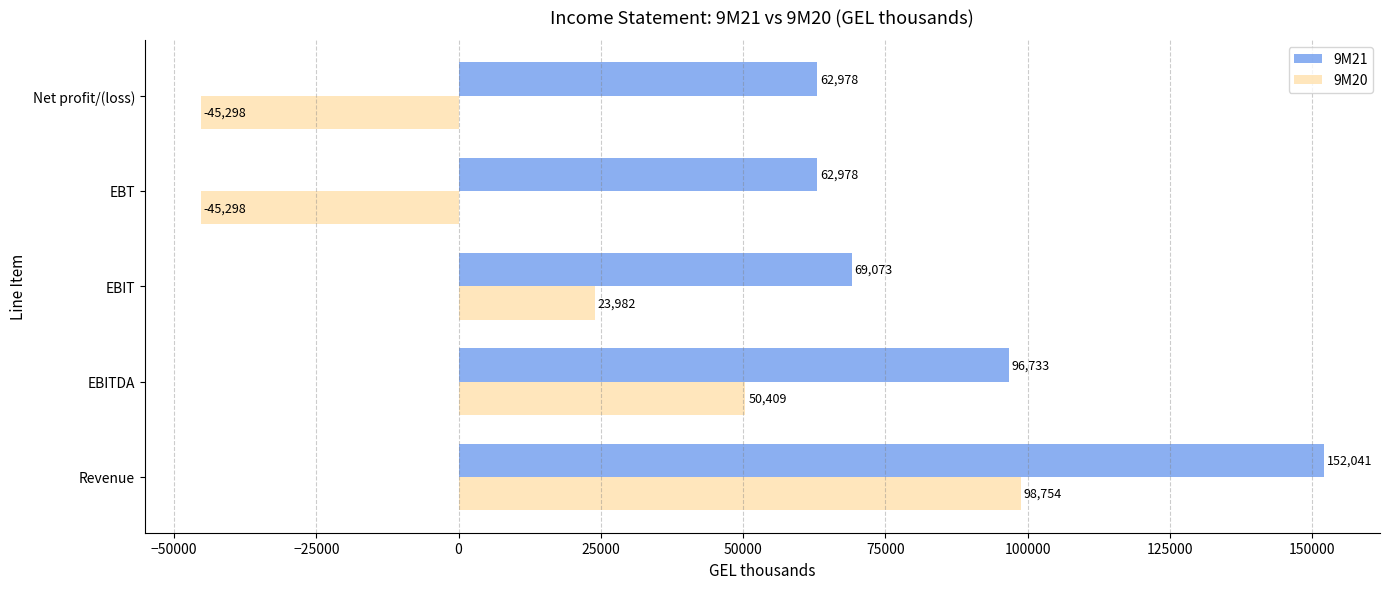

What are all the series names shown in the legend?

9M21, 9M20